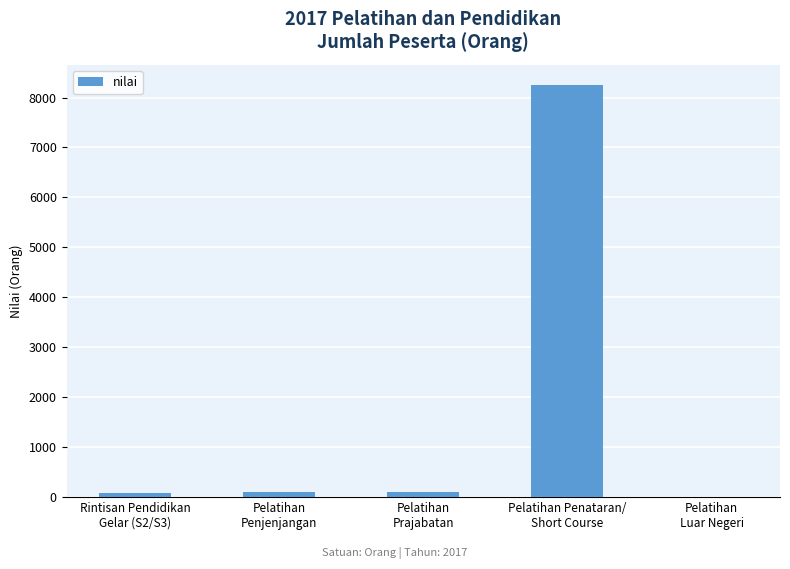

What is the greatest value displayed?

8243